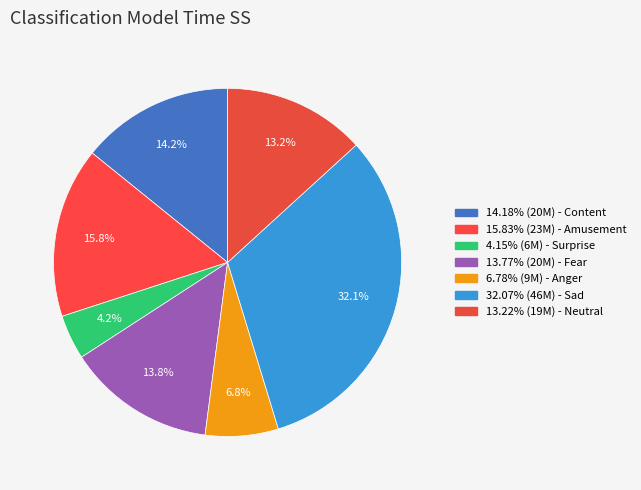

Is there any slice that represents more than half of the pie?

No